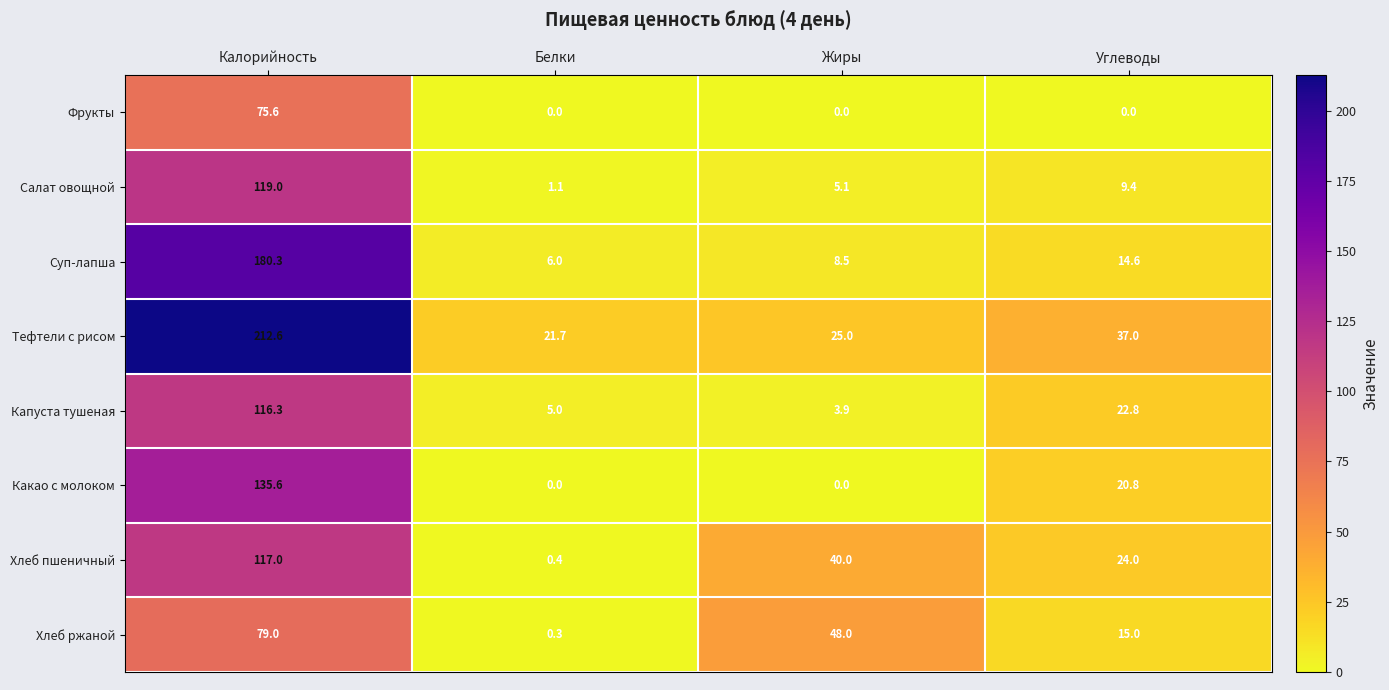

What is the difference between the maximum and minimum values in the Хлеб пшеничный series?

116.6